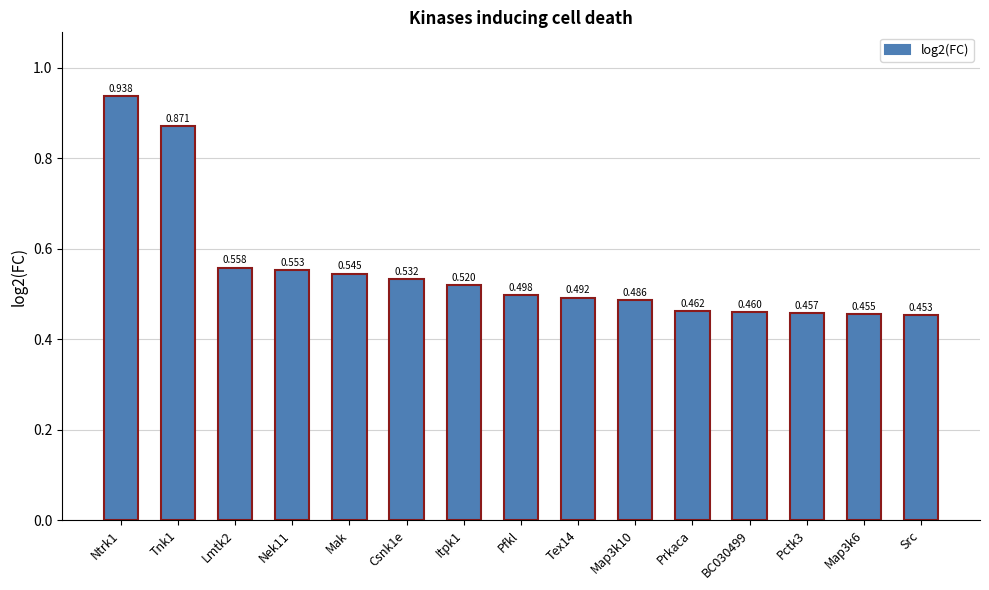

How many bars are there in total?

15